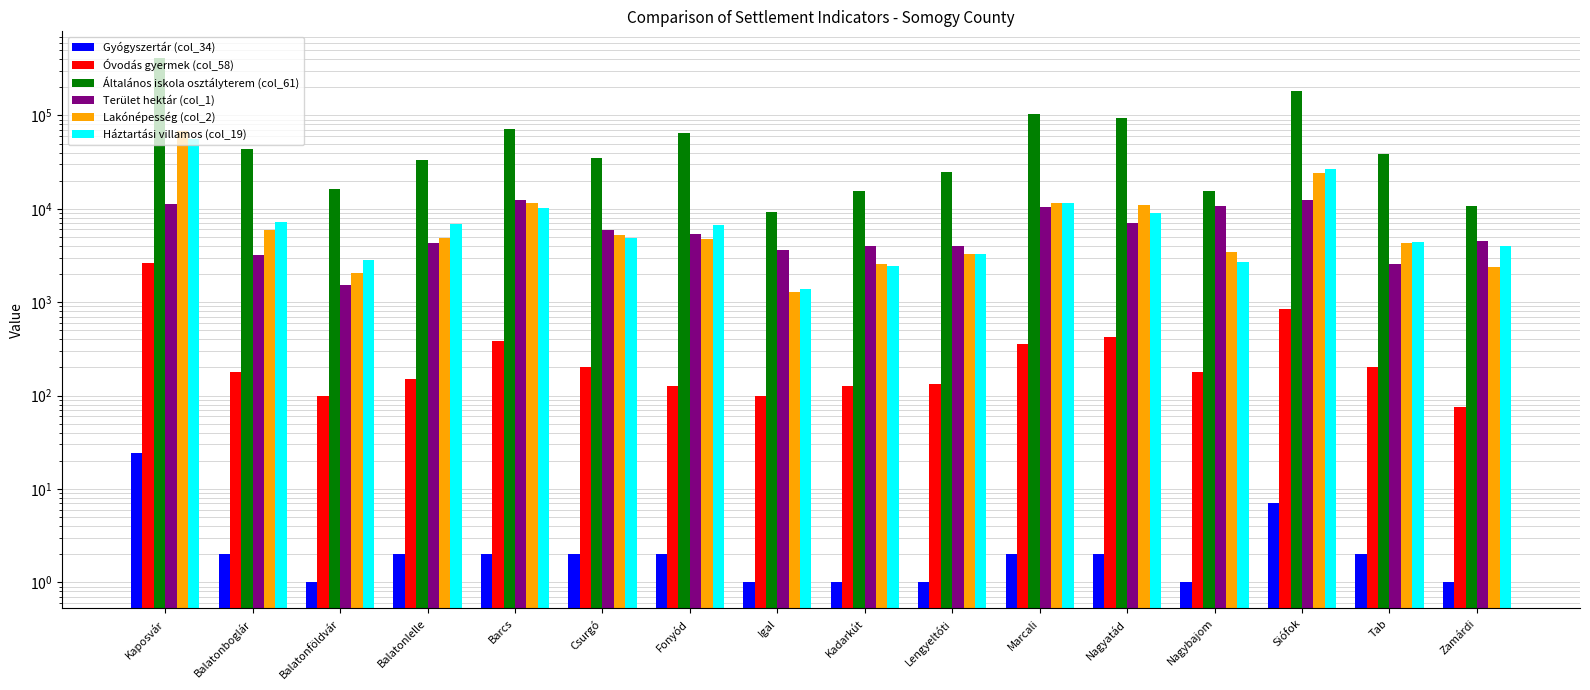

The value of Gyógyszertár (col_34) at Kadarkút is 1. True or false?

True